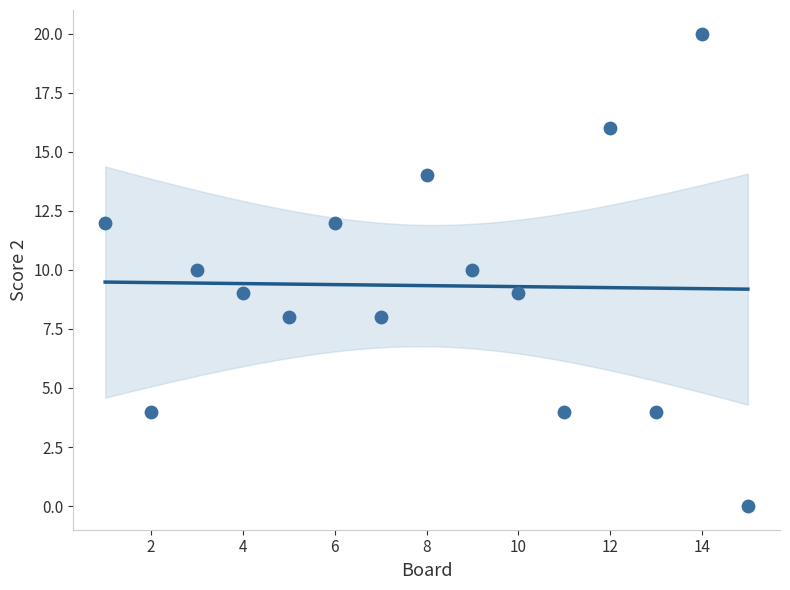

What is the range of Y values (max minus min)?

20